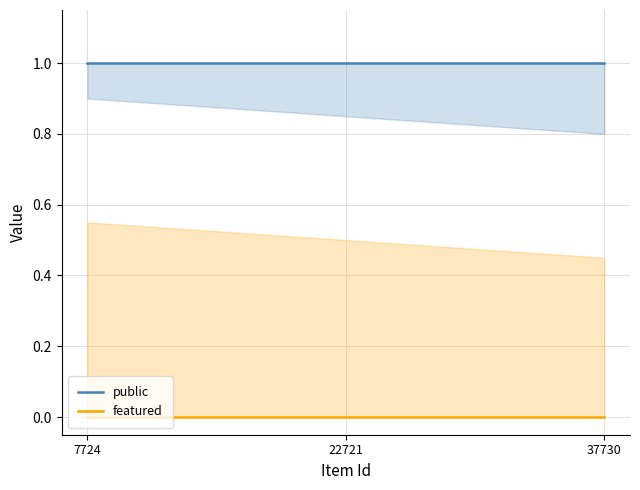

List the series in order of their overall mean, lowest first.

featured, public